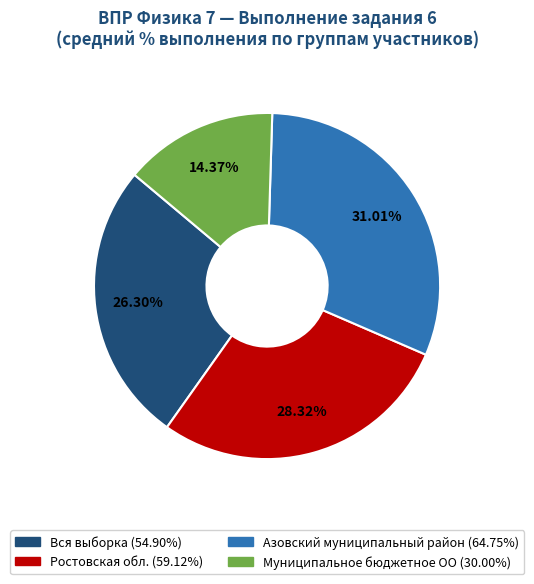

Which category has the biggest portion of the pie?

Азовский муниципальный район